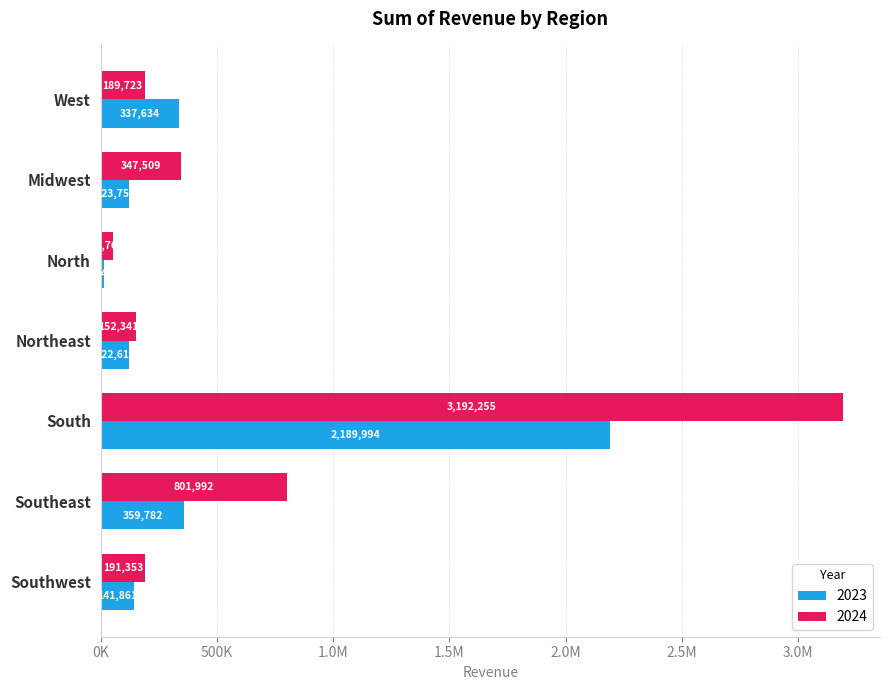

What are all the series names shown in the legend?

2023, 2024